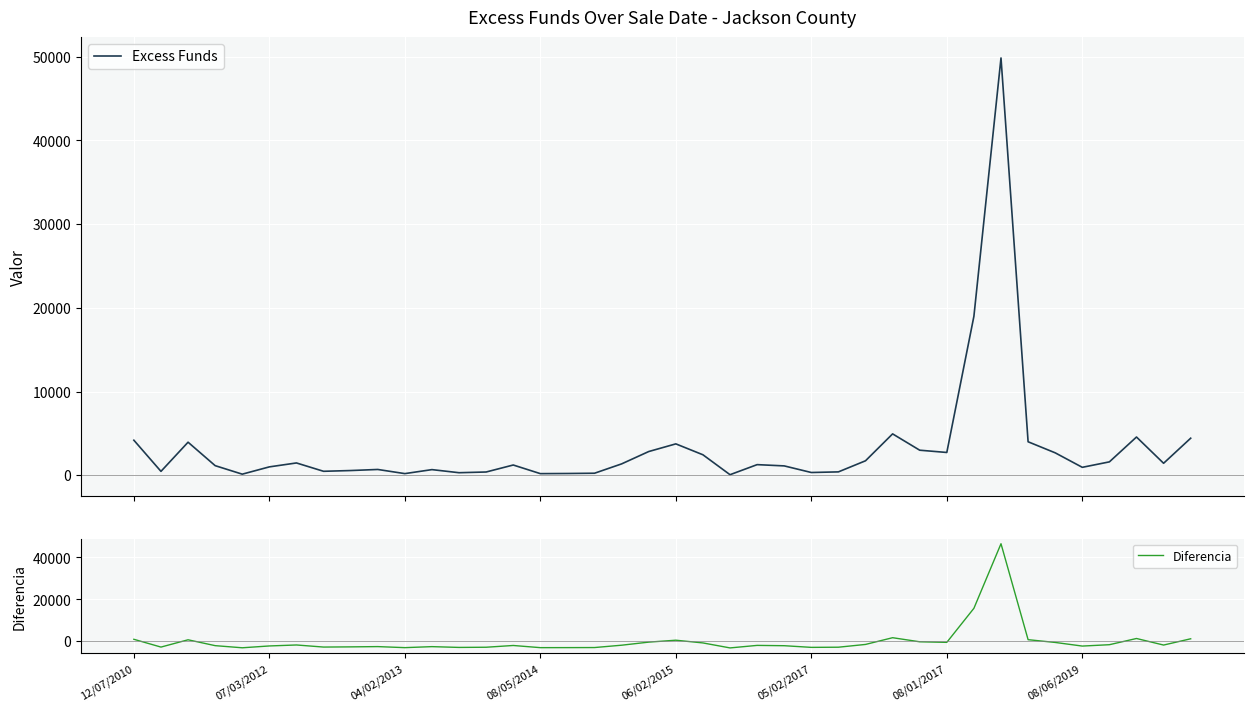

True or false: Diferencia and Excess Funds intersect in this chart.

False